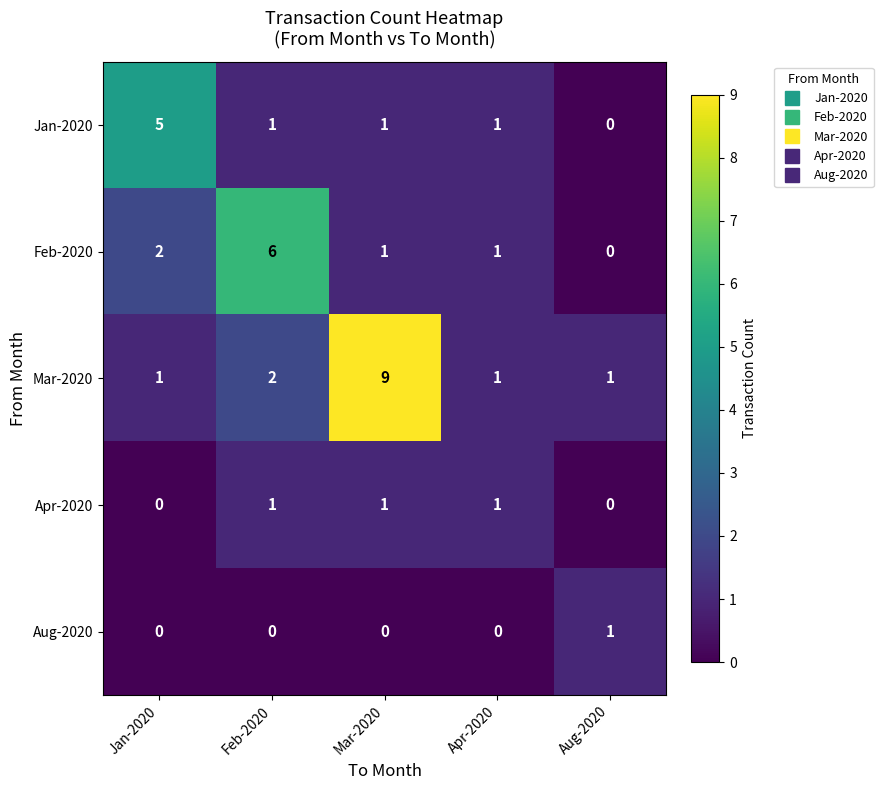

How many Jan-2020 values are between 1 and 2?

3